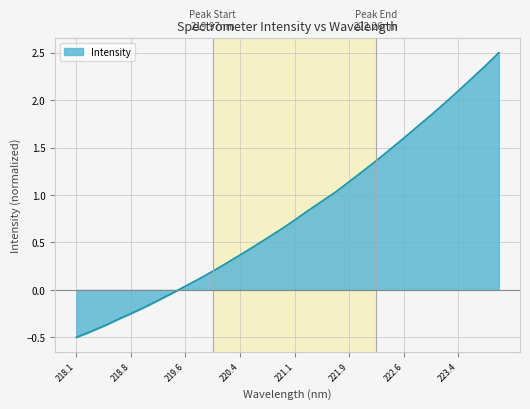

What is the minimum value shown in the chart?

-0.5